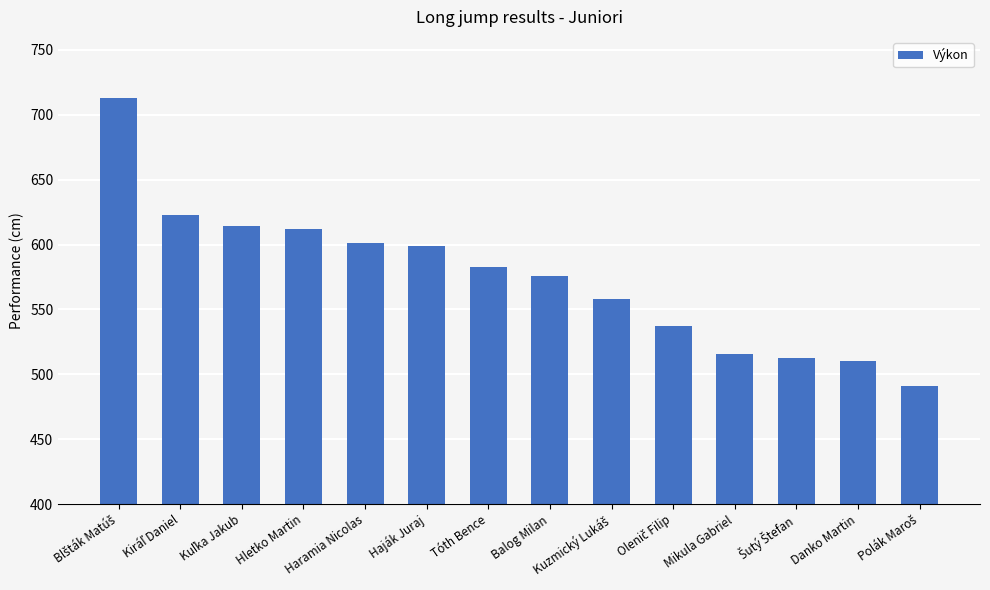

What is the label of the 2nd bar from the right?

Danko Martin